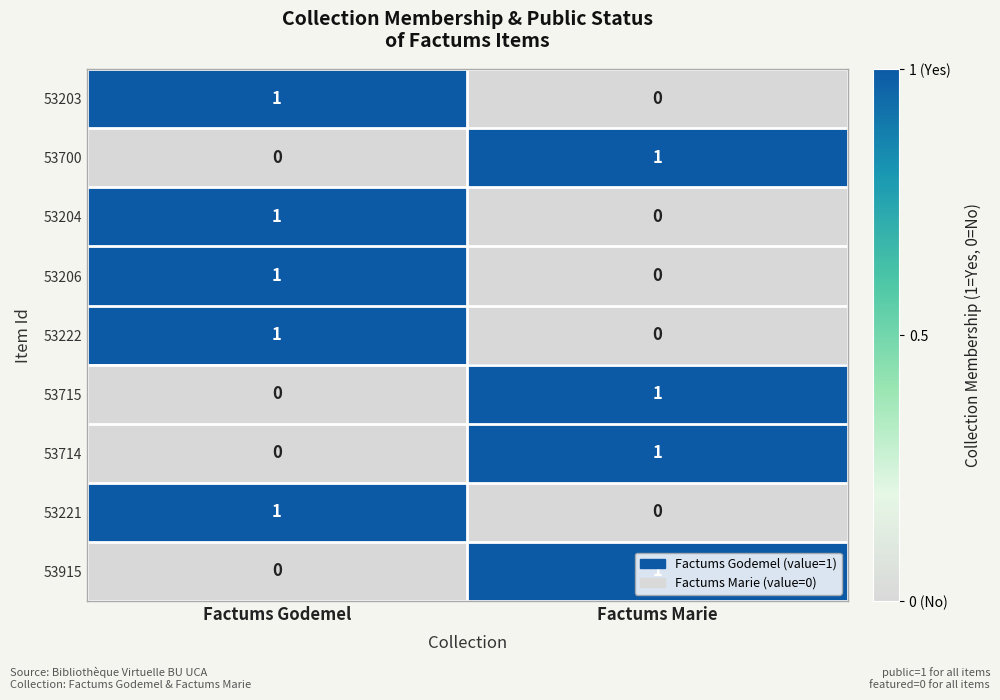

Is it true that 53204 equals 0 at Factums Marie?

True